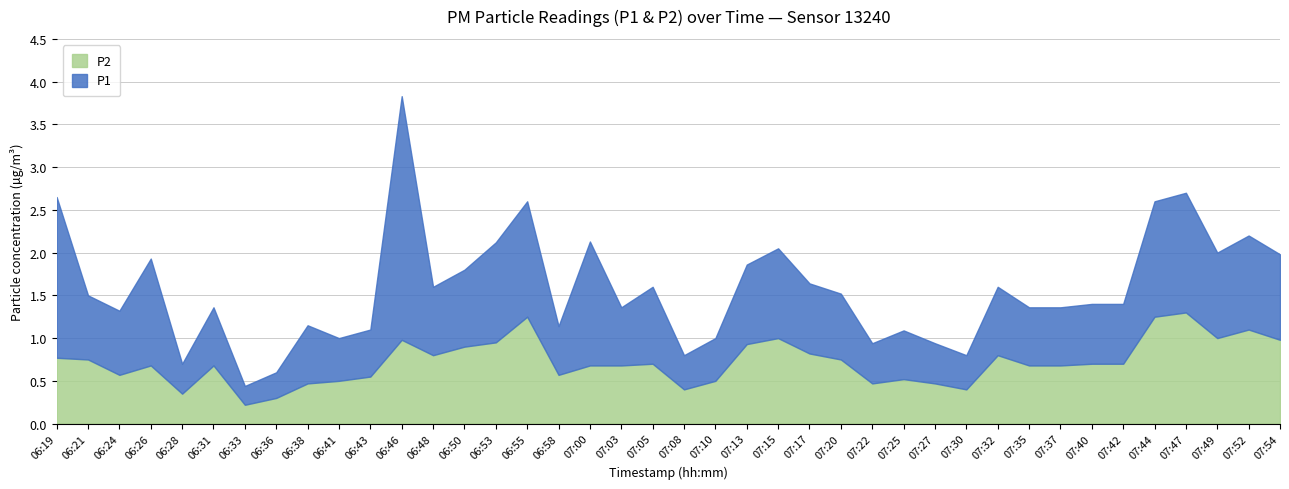

Rank the series at 07:52 from lowest to highest value.

P1, P2